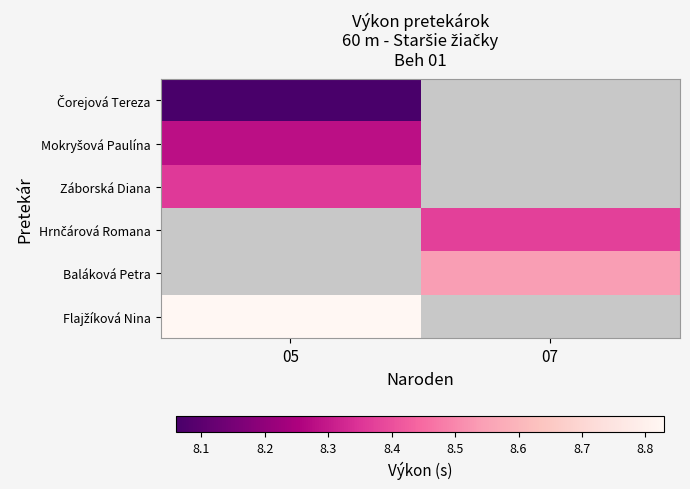

Which label corresponds to the largest value in the chart?

05